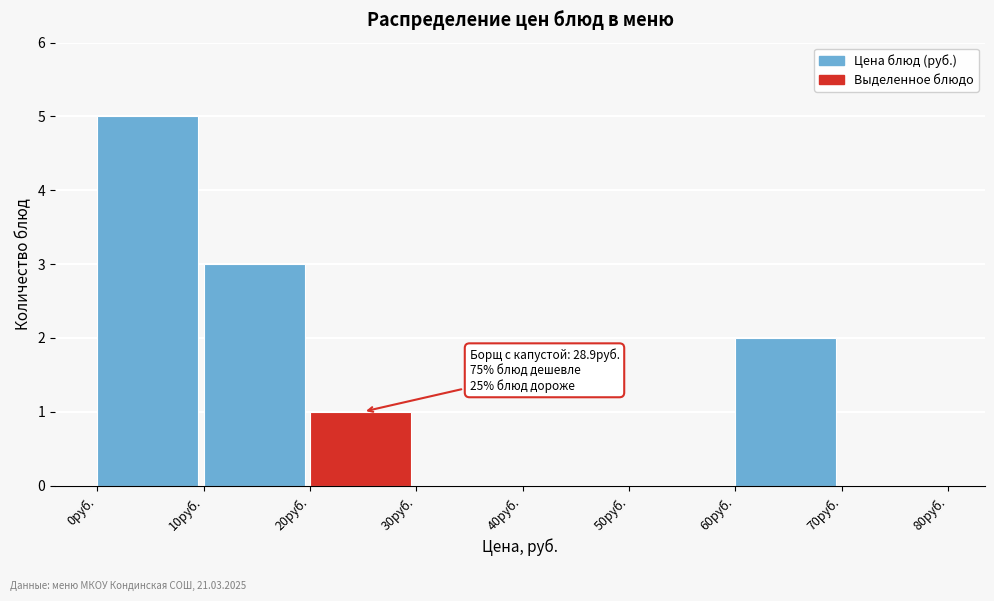

Over which range of the x-axis is the bar tallest?

0 to 10